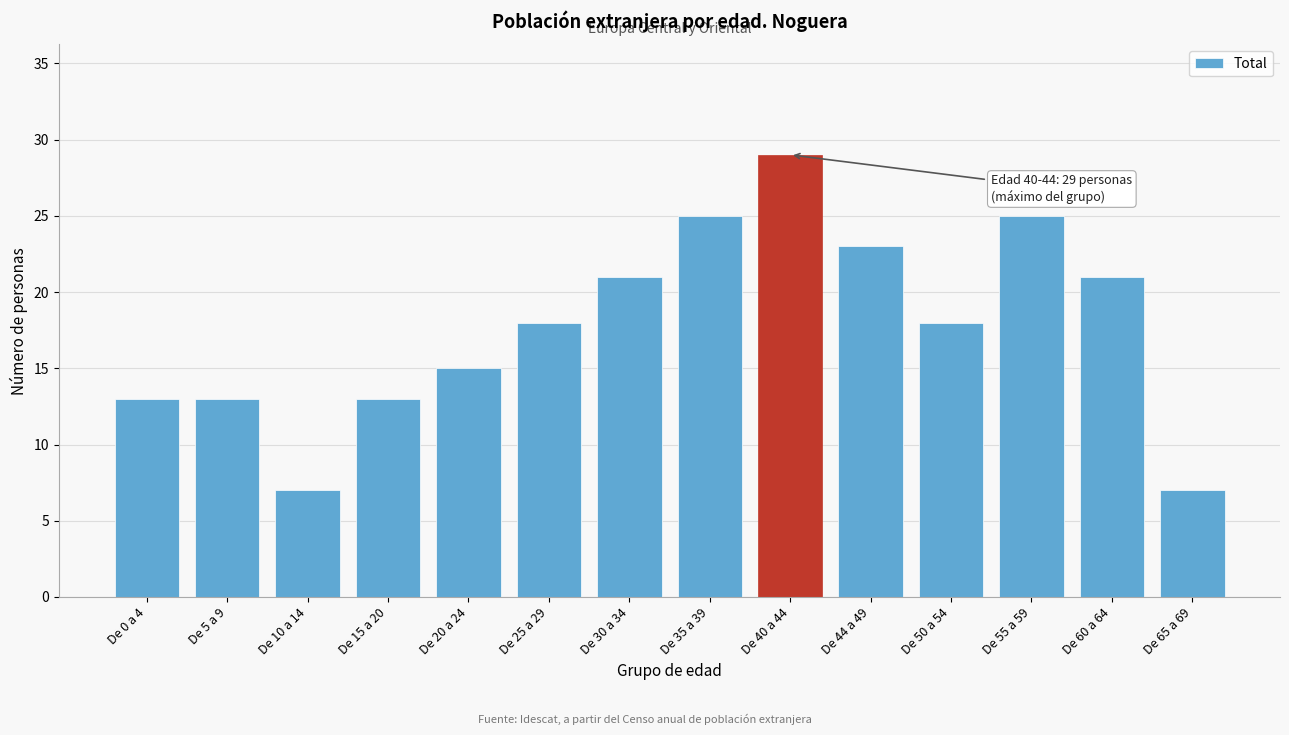

Reading left to right, extract all data points from this chart.

De 0 a 4=13	De 5 a 9=13	De 10 a 14=7	De 15 a 20=13	De 20 a 24=15	De 25 a 29=18	De 30 a 34=21	De 35 a 39=25	De 40 a 44=29	De 44 a 49=23	De 50 a 54=18	De 55 a 59=25	De 60 a 64=21	De 65 a 69=7